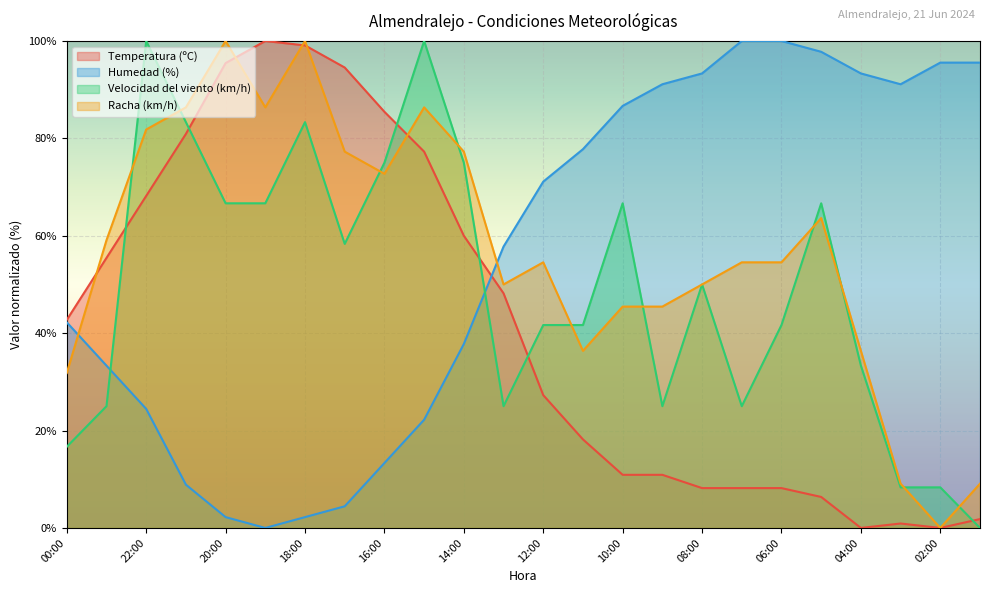

Reading left to right, transcribe all the data shown in this chart.

Temperatura (ºC): 00:00=42.7	23:00=55.5	22:00=68.2	21:00=80.9	20:00=95.5	19:00=100.0	18:00=99.1	17:00=94.5	16:00=85.5	15:00=77.3	14:00=60.0	13:00=48.2	12:00=27.3	11:00=18.2	10:00=10.9	09:00=10.9	08:00=8.2	07:00=8.2	06:00=8.2	05:00=6.4	04:00=0.0	03:00=0.9	02:00=0.0	01:00=1.8
Humedad (%): 00:00=42.2	23:00=33.3	22:00=24.4	21:00=8.9	20:00=2.2	19:00=0.0	18:00=2.2	17:00=4.4	16:00=13.3	15:00=22.2	14:00=37.8	13:00=57.8	12:00=71.1	11:00=77.8	10:00=86.7	09:00=91.1	08:00=93.3	07:00=100.0	06:00=100.0	05:00=97.8	04:00=93.3	03:00=91.1	02:00=95.6	01:00=95.6
Velocidad del viento (km/h): 00:00=16.7	23:00=25.0	22:00=100.0	21:00=83.3	20:00=66.7	19:00=66.7	18:00=83.3	17:00=58.3	16:00=75.0	15:00=100.0	14:00=75.0	13:00=25.0	12:00=41.7	11:00=41.7	10:00=66.7	09:00=25.0	08:00=50.0	07:00=25.0	06:00=41.7	05:00=66.7	04:00=33.3	03:00=8.3	02:00=8.3	01:00=0.0
Racha (km/h): 00:00=31.8	23:00=59.1	22:00=81.8	21:00=86.4	20:00=100.0	19:00=86.4	18:00=100.0	17:00=77.3	16:00=72.7	15:00=86.4	14:00=77.3	13:00=50.0	12:00=54.5	11:00=36.4	10:00=45.5	09:00=45.5	08:00=50.0	07:00=54.5	06:00=54.5	05:00=63.6	04:00=36.4	03:00=9.1	02:00=0.0	01:00=9.1